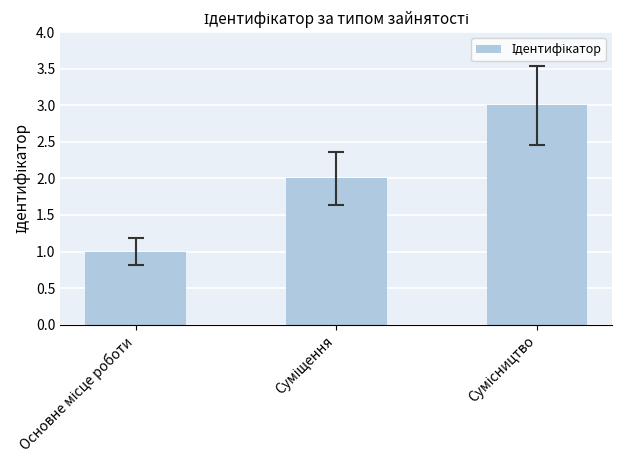

What is the greatest value displayed?

3